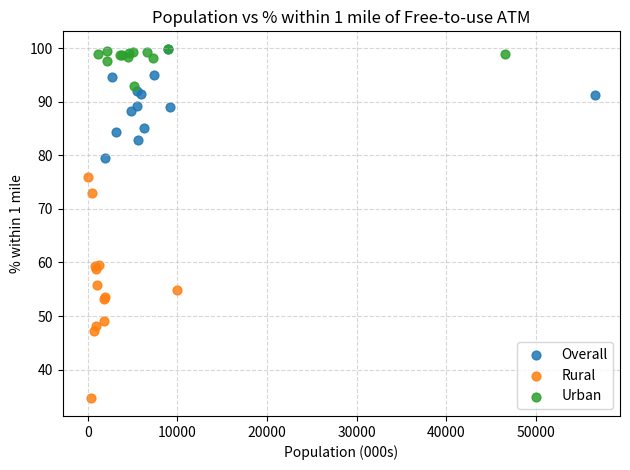

Which series has the widest spread of Y values?

Rural